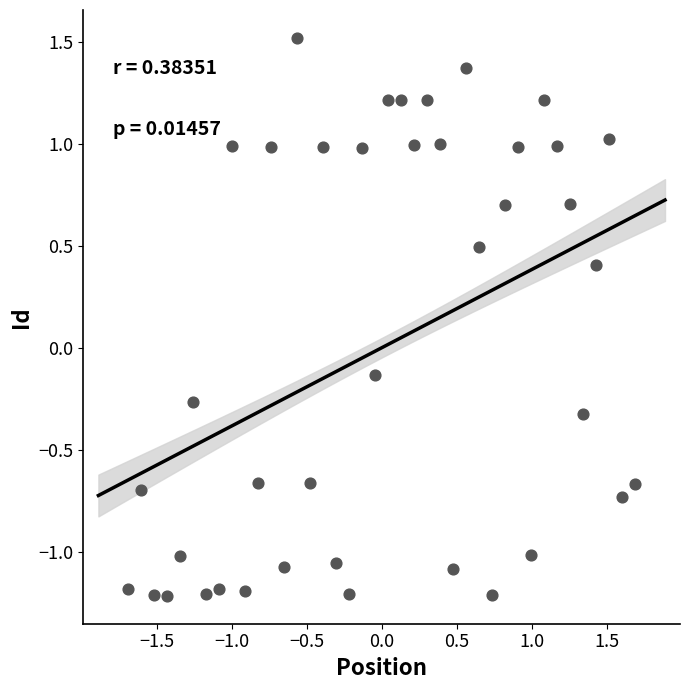

What is the range of X values (max minus min)?

3.4